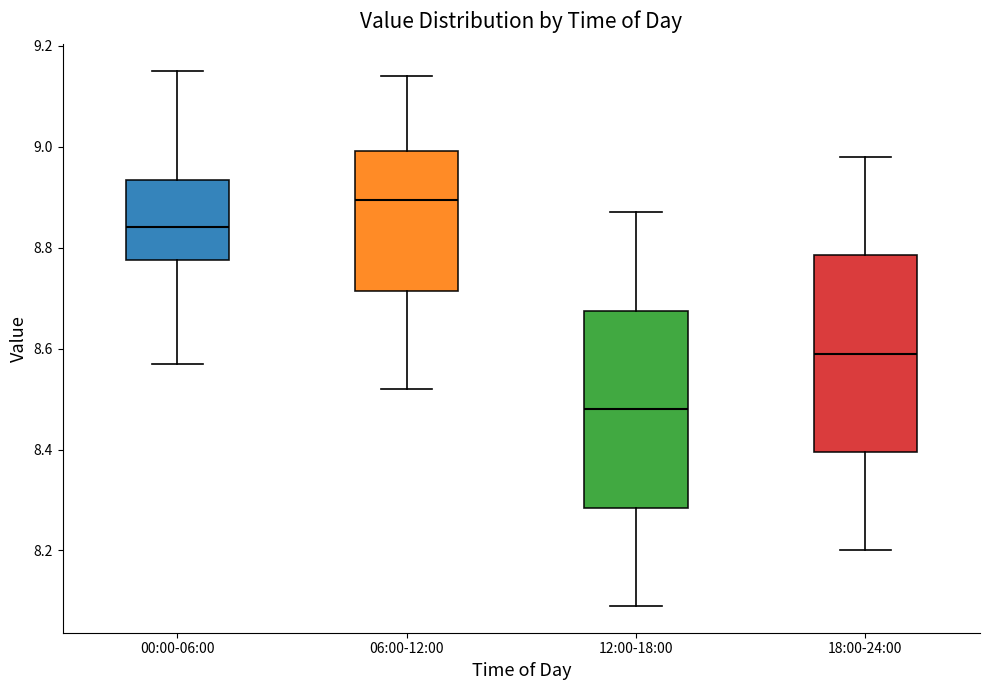

Where does the lower whisker of the box for 18:00-24:00 end on the y-axis? The values are not printed on the chart, so give them approximately, as read against the axis.

8.20